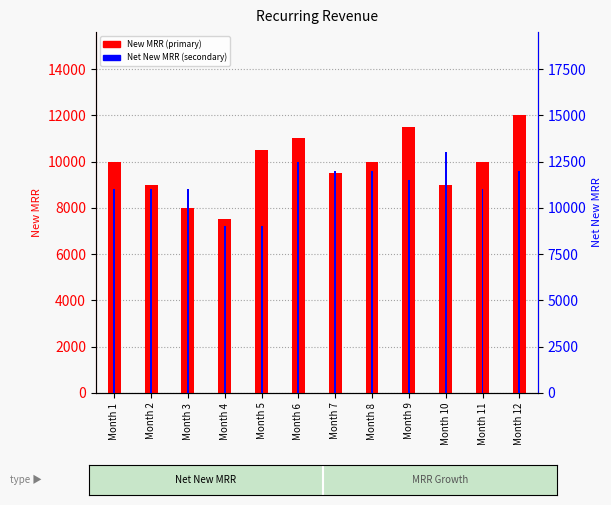

Between Month 1 and Month 11, which is larger?

Month 1